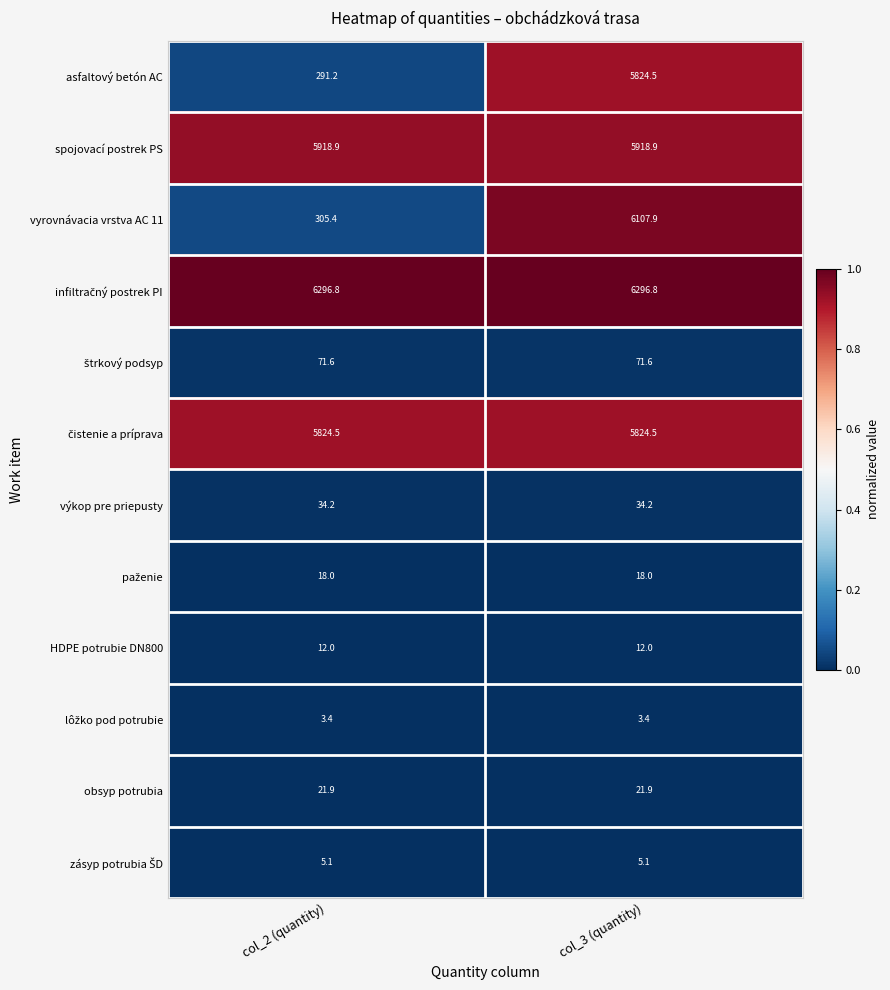

What is the sum of the vyrovnávacia vrstva AC 11 values at col_2 (quantity) and col_3 (quantity)?

6413.3